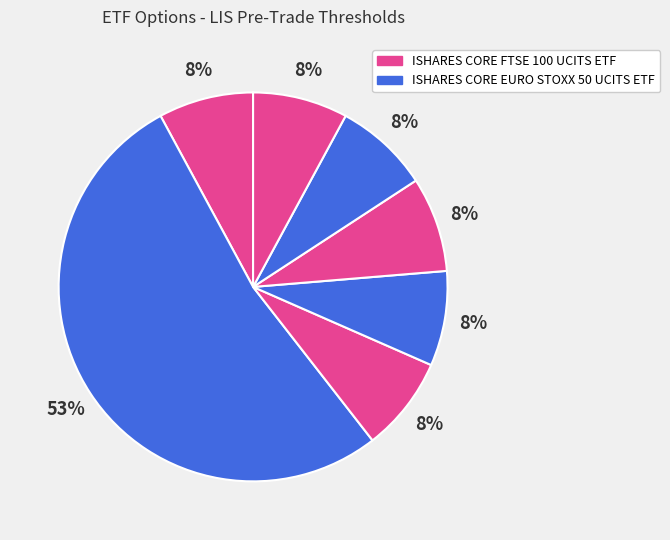

How many segments does this pie chart have?

7